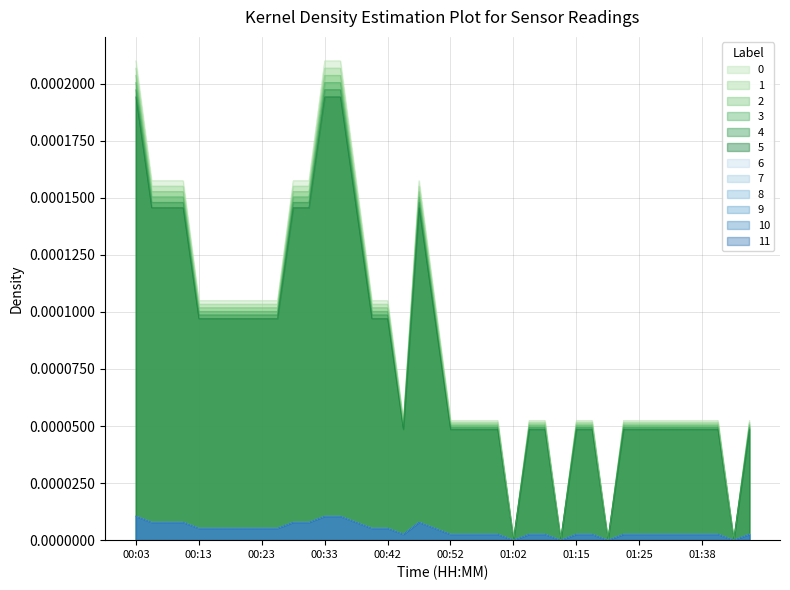

What is the label of the 25th point from the right?

00:40